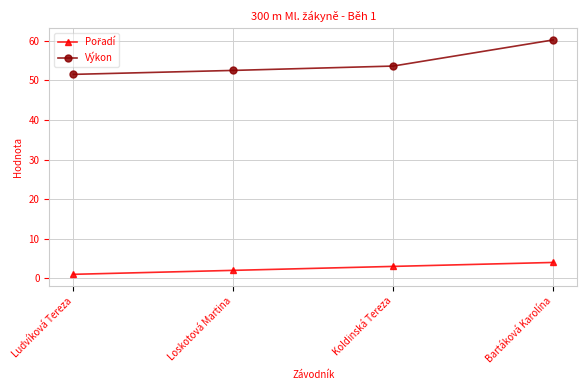

What is the sum of the Výkon values at Loskotová Martina and Bartáková Karolína?

112.7